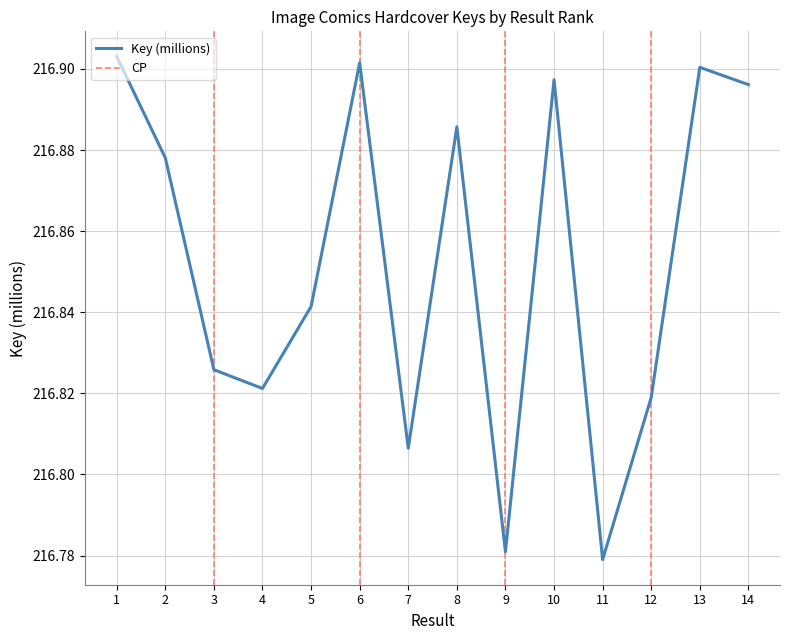

Is this an area chart (filled region under the line)?

No